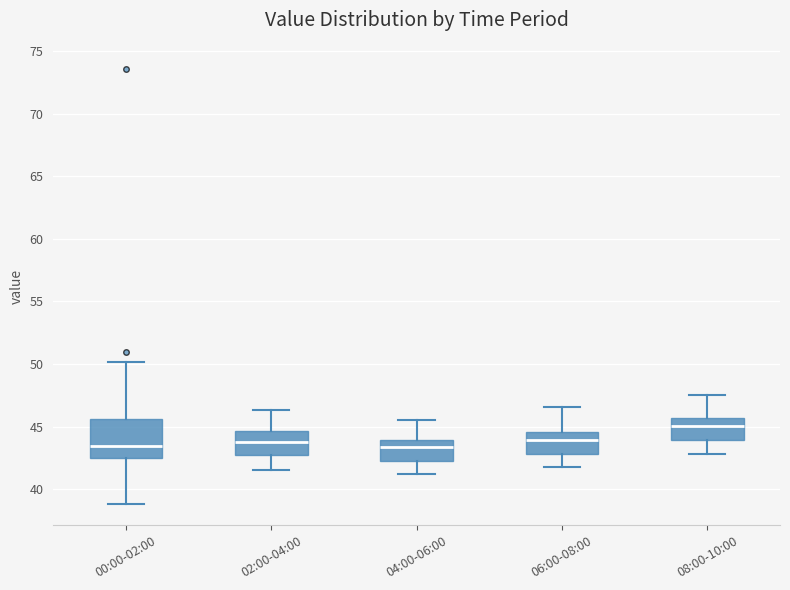

Reading left to right, transcribe this box plot: for each box, give where its median line is, the range the box spans, and where its two whiskers end, as read against the y-axis. The values are not printed on the chart, so give them approximately, as read against the axis.

00:00-02:00: median 43.5, box 42.5 to 45.5, whiskers 39.0 to 50.0
02:00-04:00: median 44.0, box 42.5 to 44.5, whiskers 41.5 to 46.5
04:00-06:00: median 43.5, box 42.5 to 44.0, whiskers 41.0 to 45.5
06:00-08:00: median 44.0, box 43.0 to 44.5, whiskers 42.0 to 46.5
08:00-10:00: median 45.0, box 44.0 to 45.5, whiskers 43.0 to 47.5